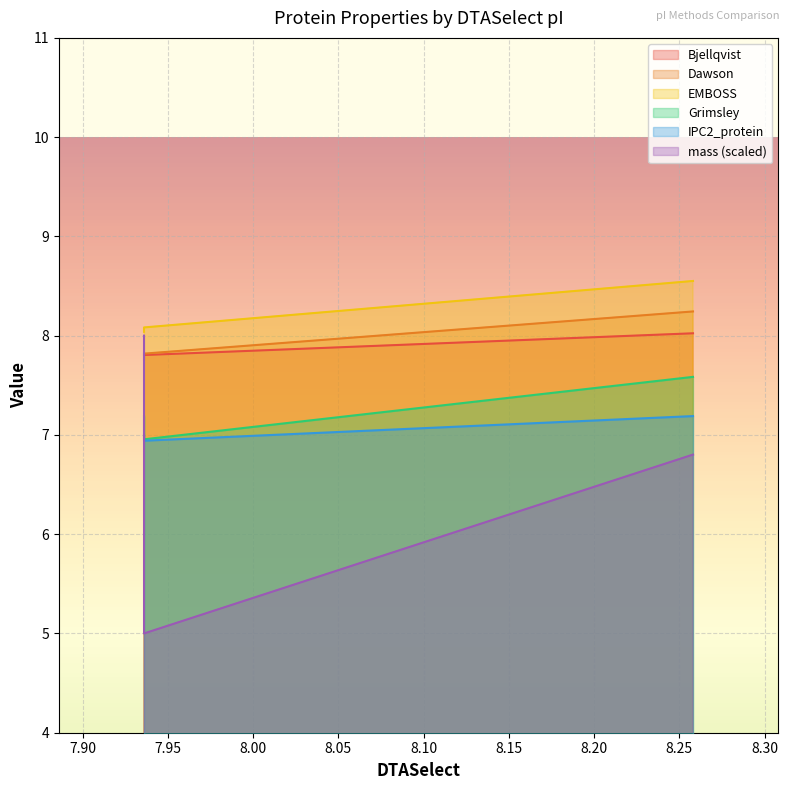

What is the spread (max minus min) of values at 8.258?

1.7